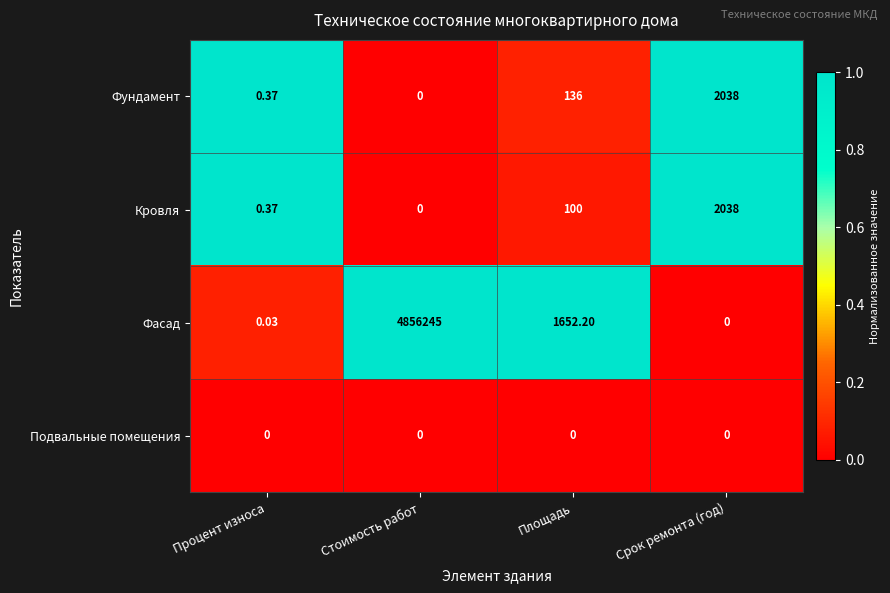

List the labels in order of Фасад value, smallest first.

Срок ремонта (год), Процент износа, Площадь, Стоимость работ